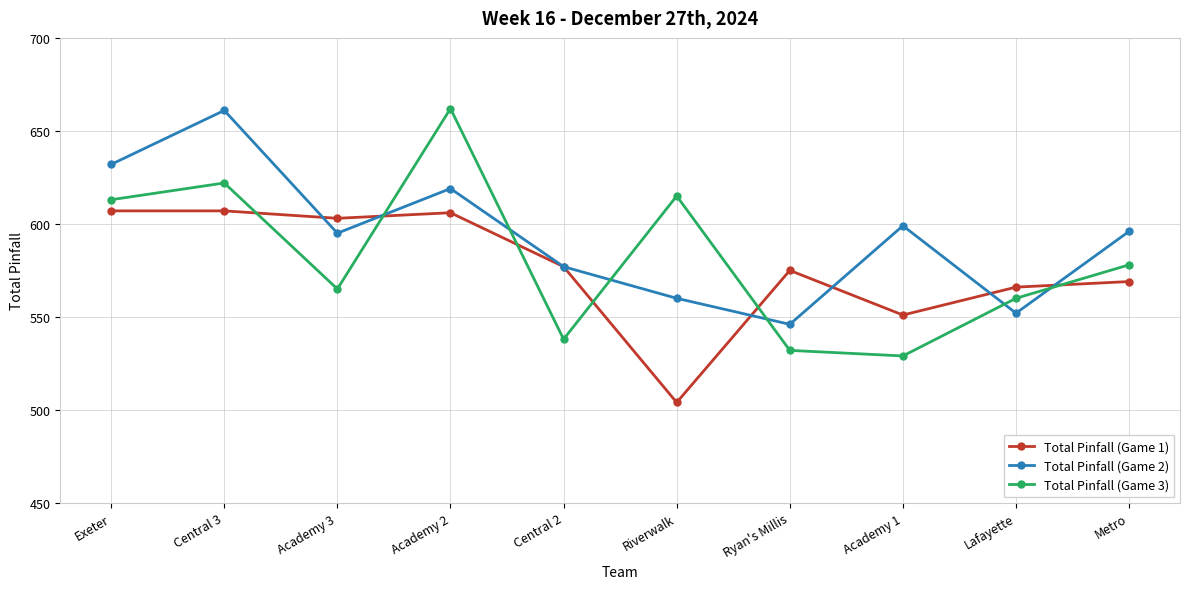

List the series in order of their overall mean, highest first.

Total Pinfall (Game 2), Total Pinfall (Game 3), Total Pinfall (Game 1)